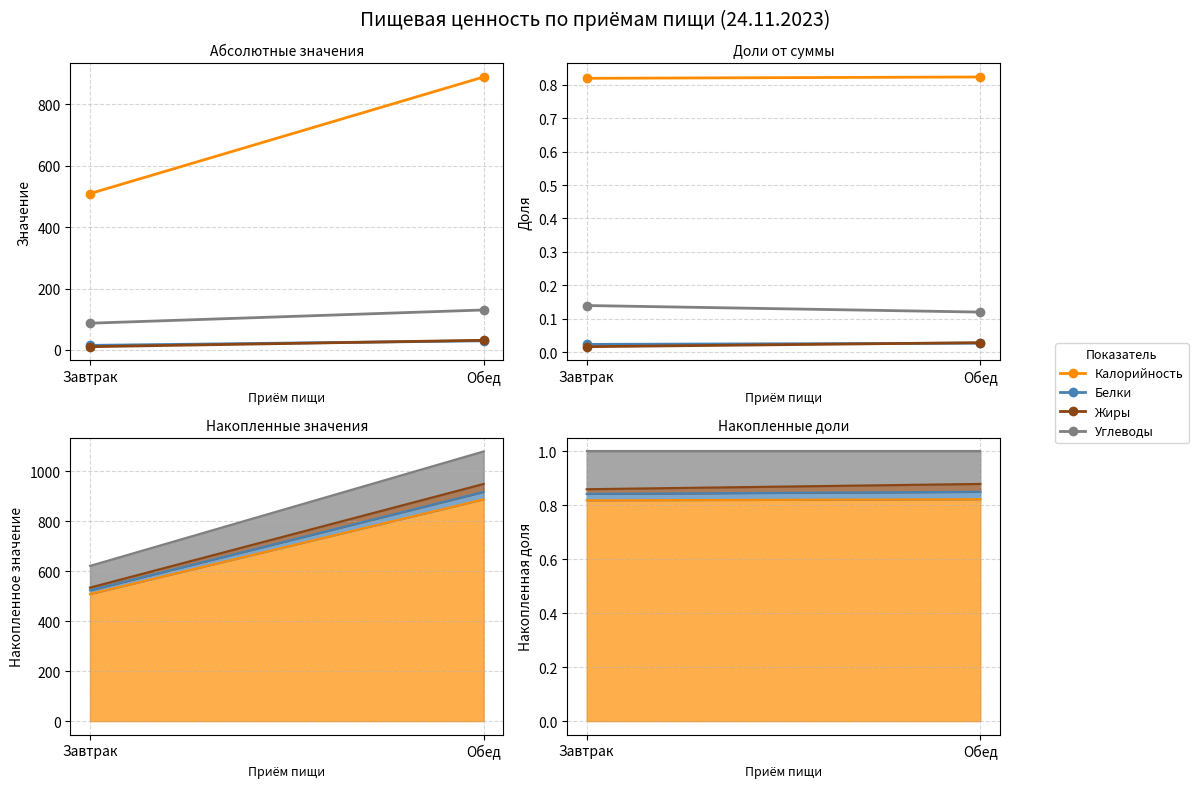

Rank the series at Завтрак from lowest to highest value.

Жиры, Белки, Углеводы, Калорийность